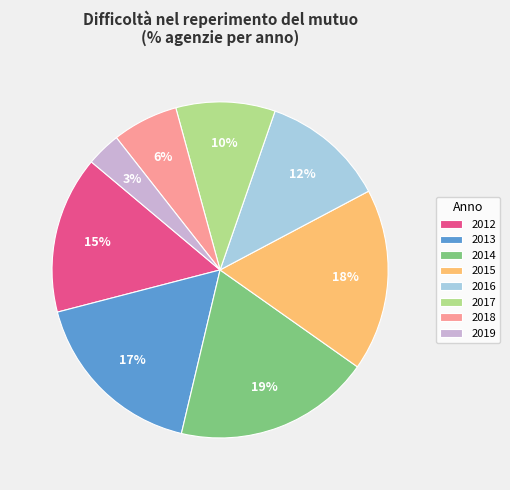

Do 2015 and 2016 together represent more than half of the pie?

No